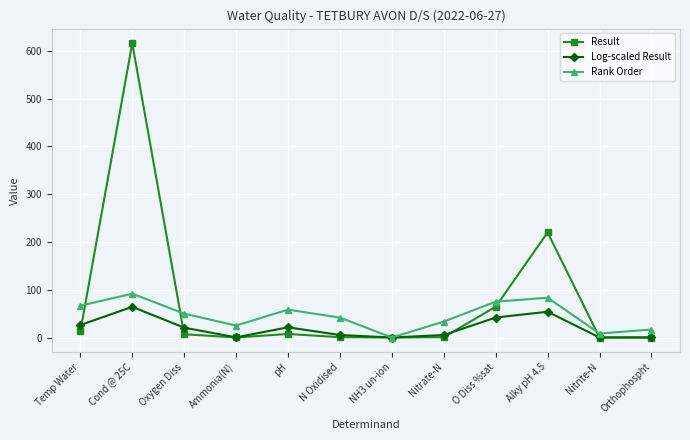

At which category does Result reach its first local peak?

Cond @ 25C